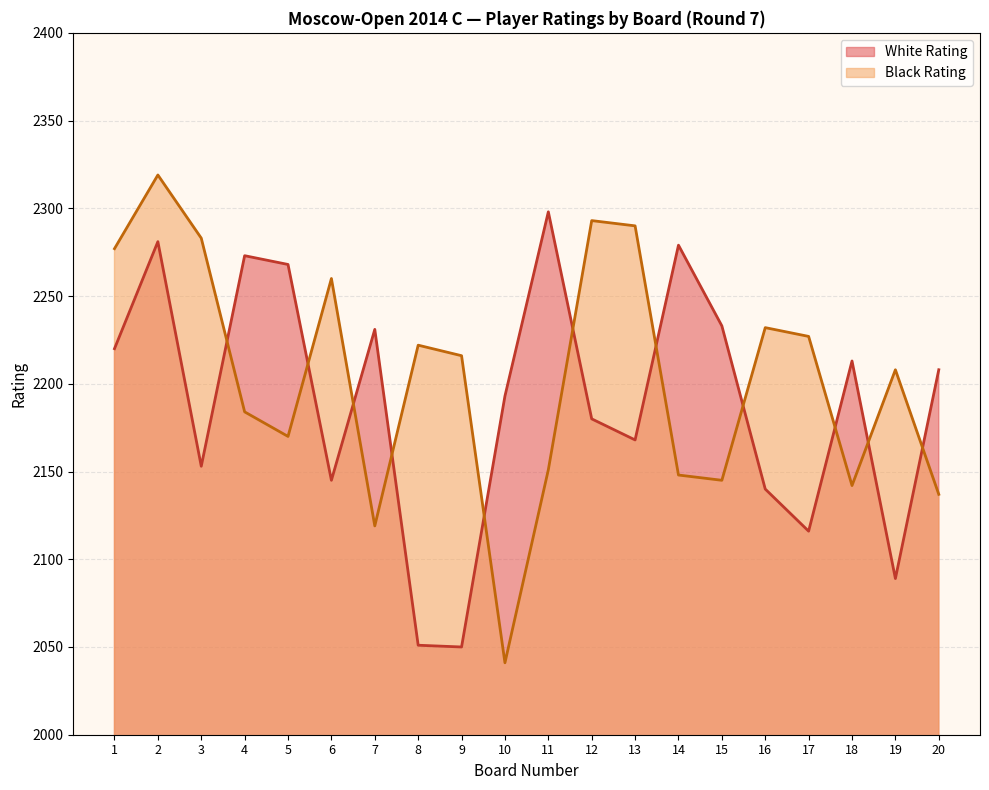

List the labels in order of White Rating value, smallest first.

9, 8, 19, 17, 16, 6, 3, 13, 12, 10, 20, 18, 1, 7, 15, 5, 4, 14, 2, 11